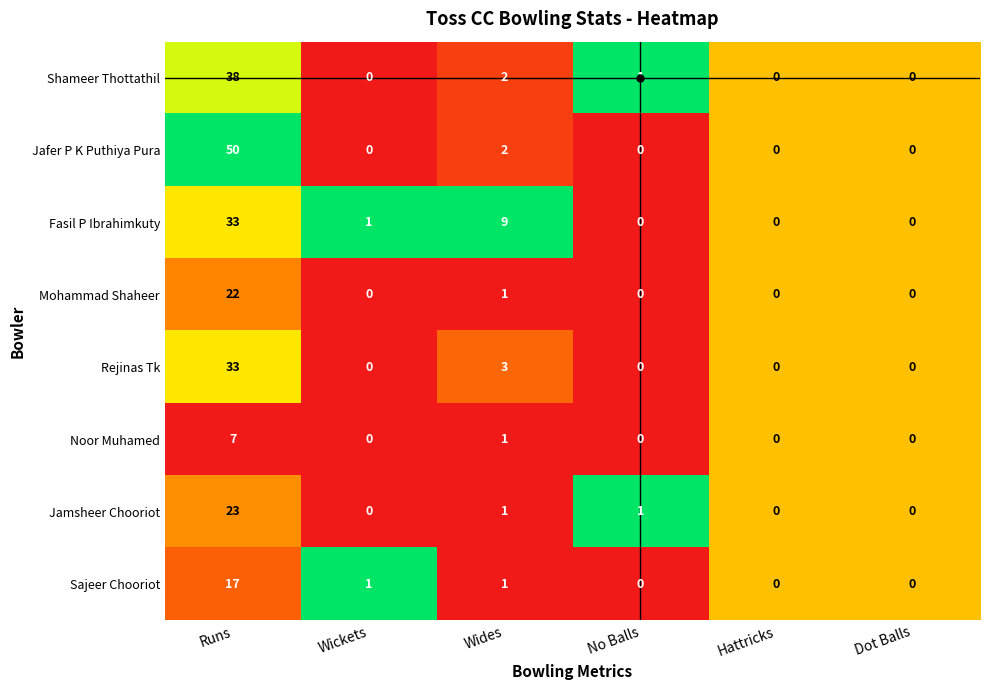

What is the difference between the highest and lowest values at Wides?

8